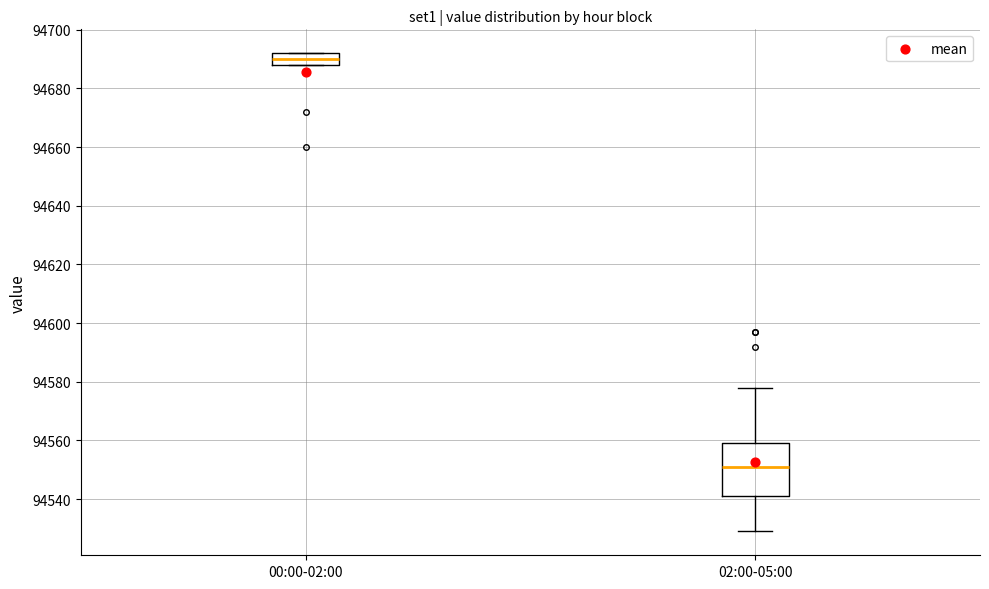

Where does the upper whisker of the box for 02:00-05:00 end on the y-axis? The values are not printed on the chart, so give them approximately, as read against the axis.

94578